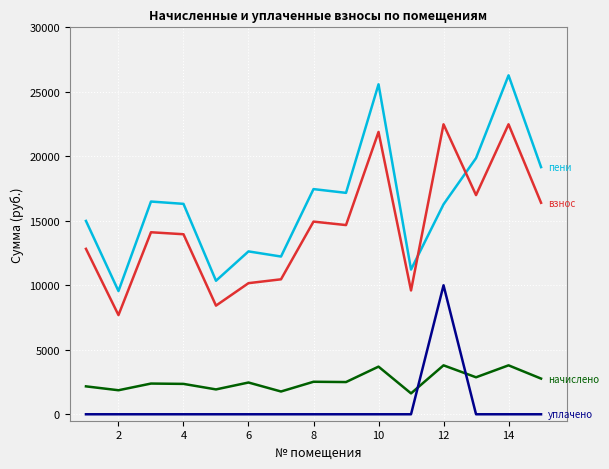

What is the greatest value displayed?

26277.2